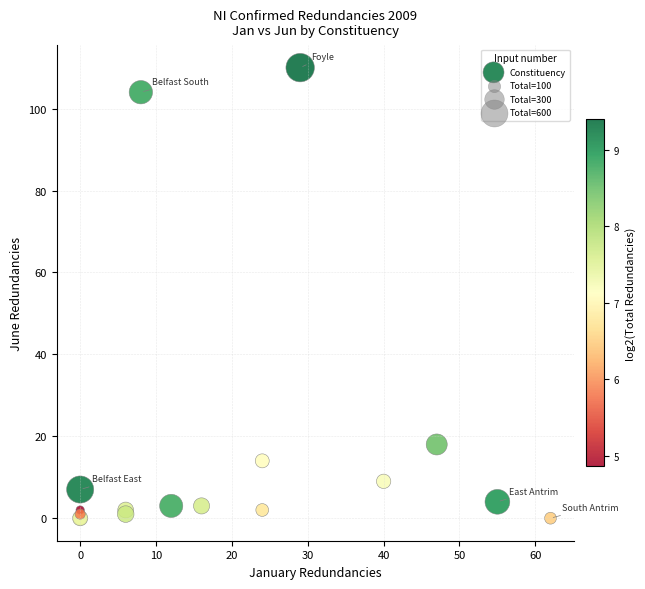

What Y value in the scatter plot is closest to 55?

18